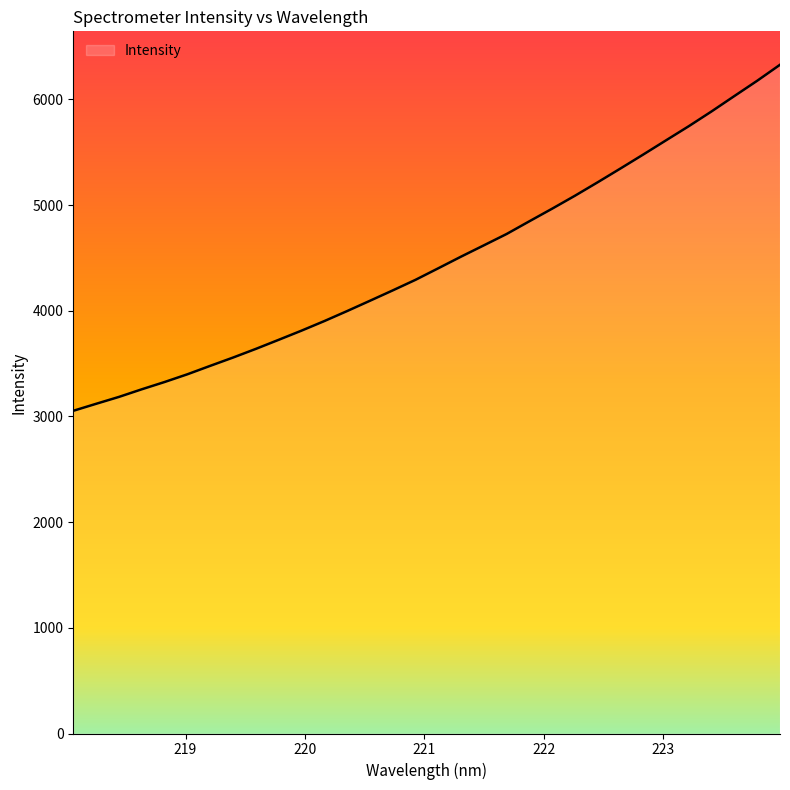

Reading left to right, transcribe all the data shown in this chart.

3053.2	3119.4	3184.6	3256.7	3325.6	3398.8	3478.5	3557.0	3639.1	3724.8	3811.4	3901.9	3996.7	4094.1	4192.2	4292.3	4401.7	4512.0	4618.8	4726.3	4846.9	4966.1	5088.6	5216.1	5346.5	5478.6	5613.0	5746.9	5886.7	6032.0	6176.3	6327.4